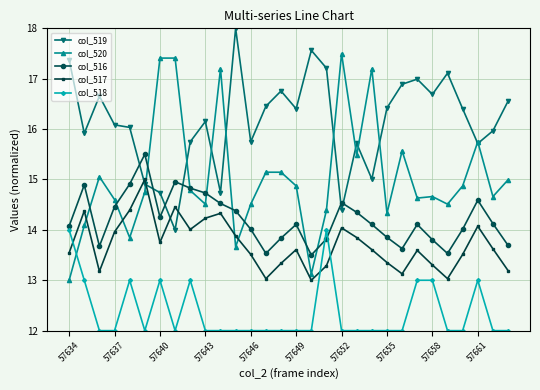

True or false: col_516 has more than 1 interior local peaks.

True